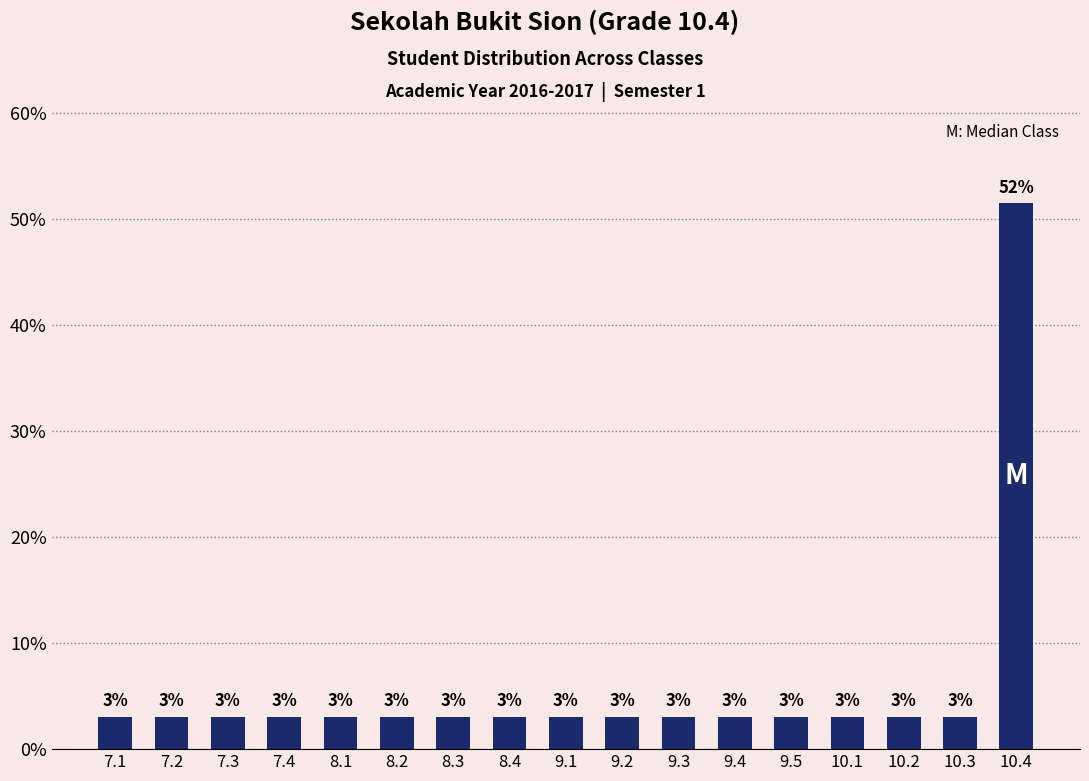

Is it true that the value at 10.4 is 51.5?

True